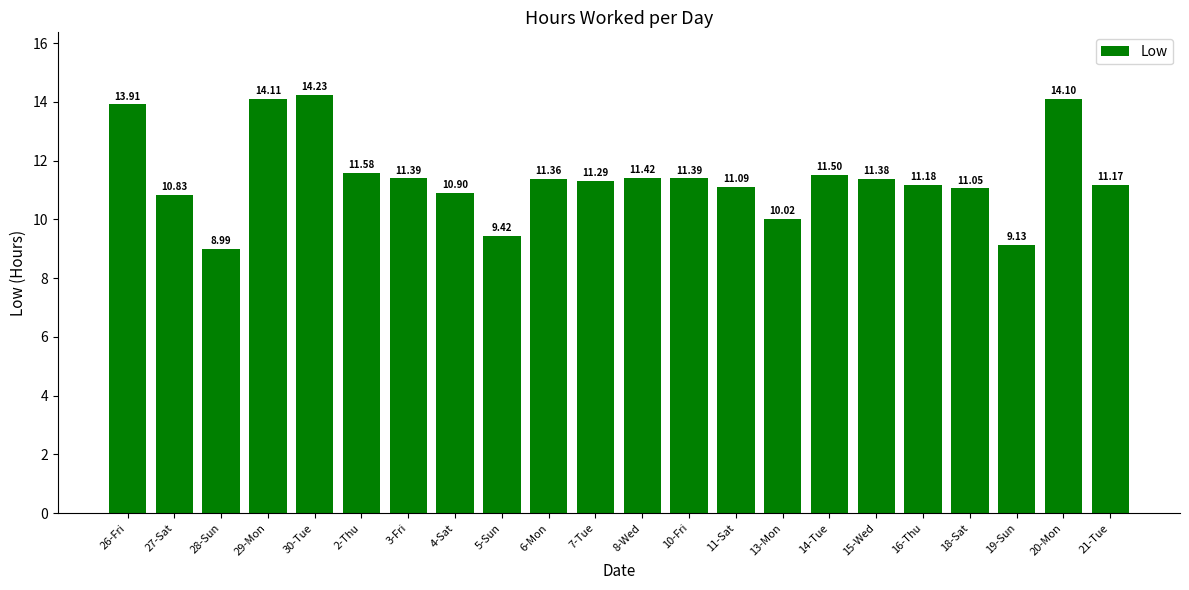

What value does the data have at 15-Wed?

11.4